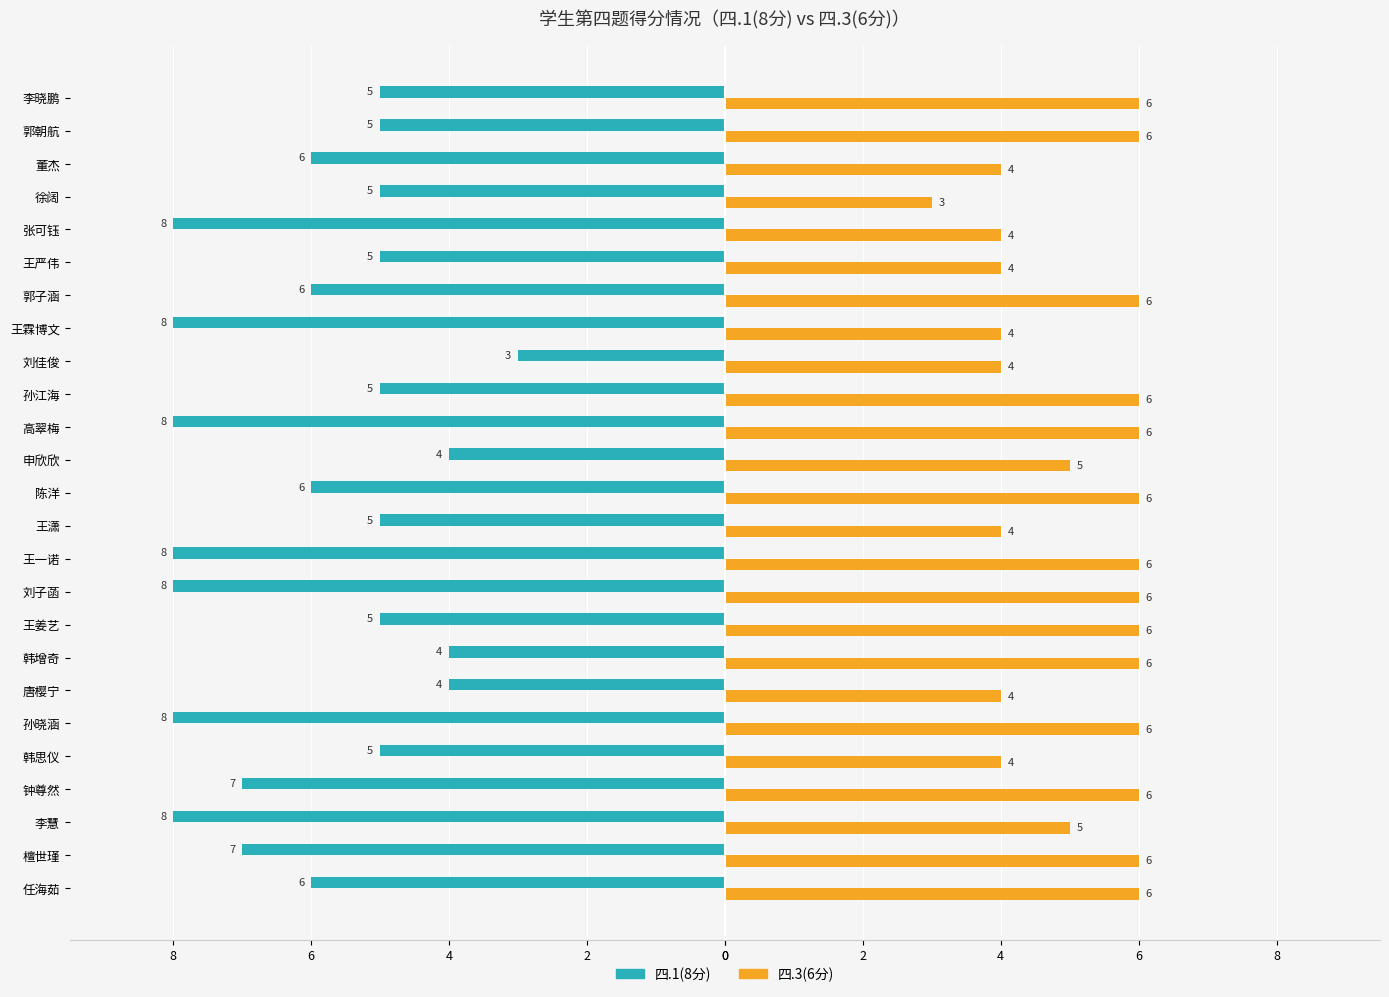

What are all the series names shown in the legend?

四.1(8分), 四.3(6分)